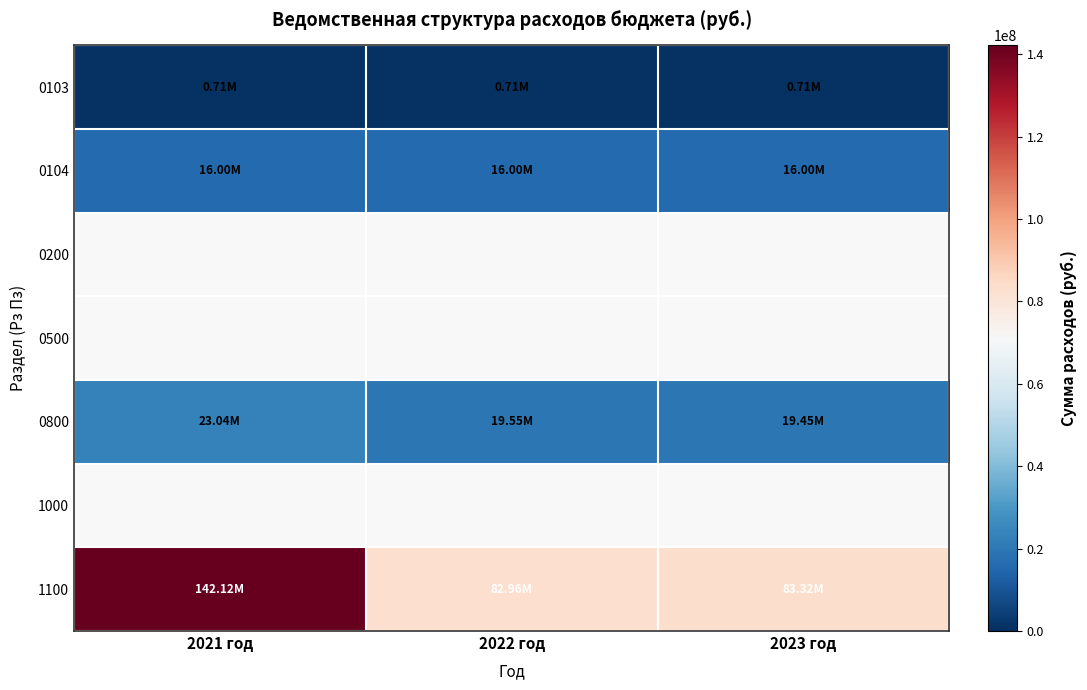

At which category does the chart reach its peak across all series?

2021 год